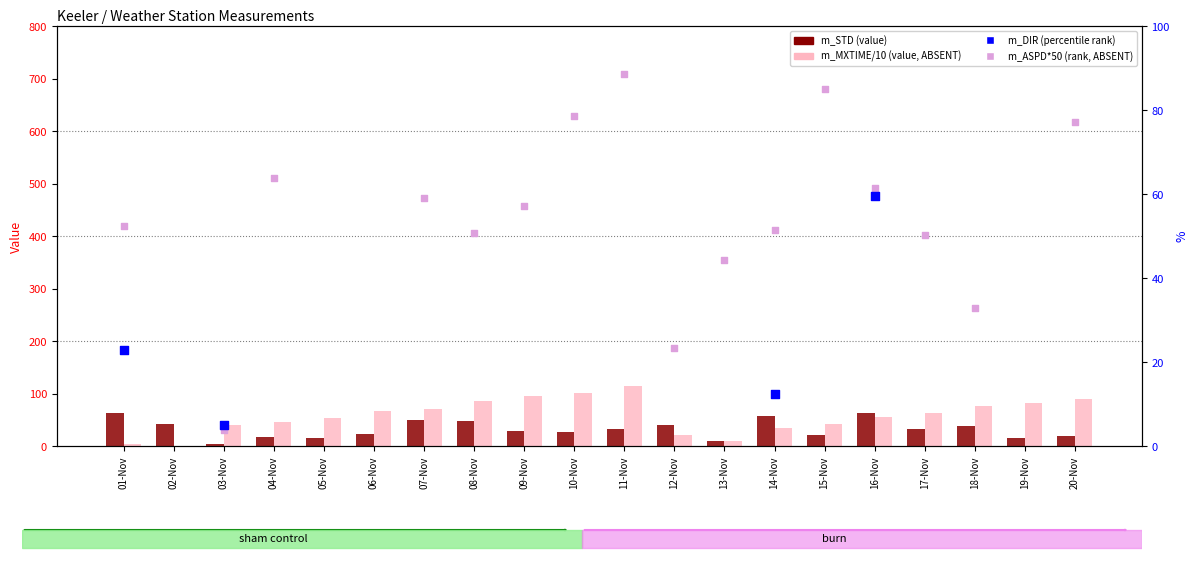

What are all the series names shown in the legend?

m_STD (value), m_MXTIME/10 (value, ABSENT), m_DIR (percentile rank), m_ASPD*50 (rank, ABSENT)